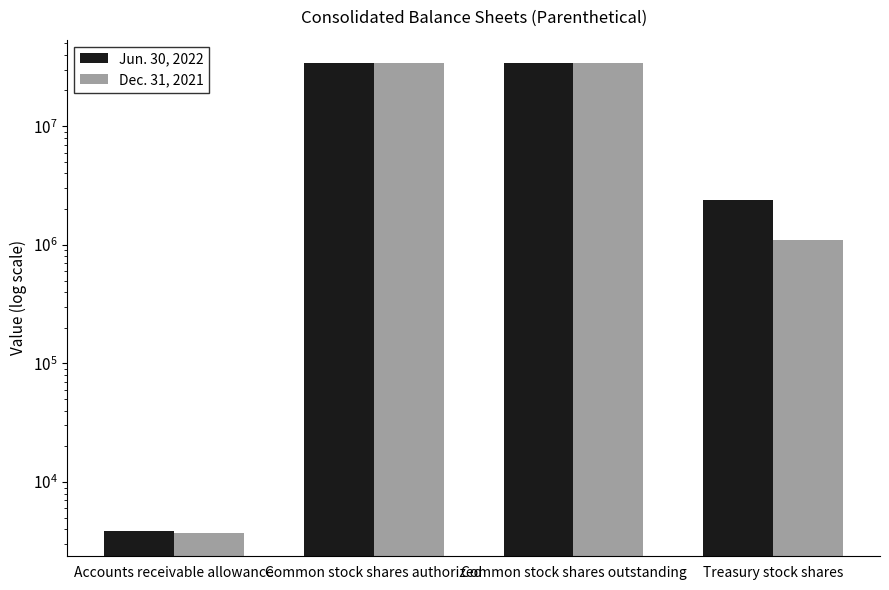

How many data points in Dec. 31, 2021 are less than 33799000?

2